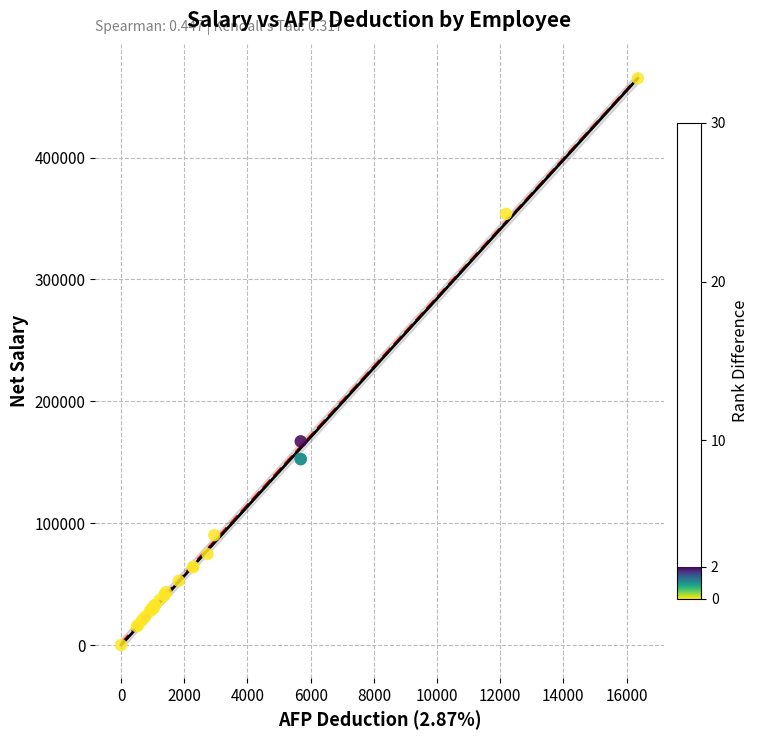

What Y value in the scatter plot is closest to 232524?

167192.5